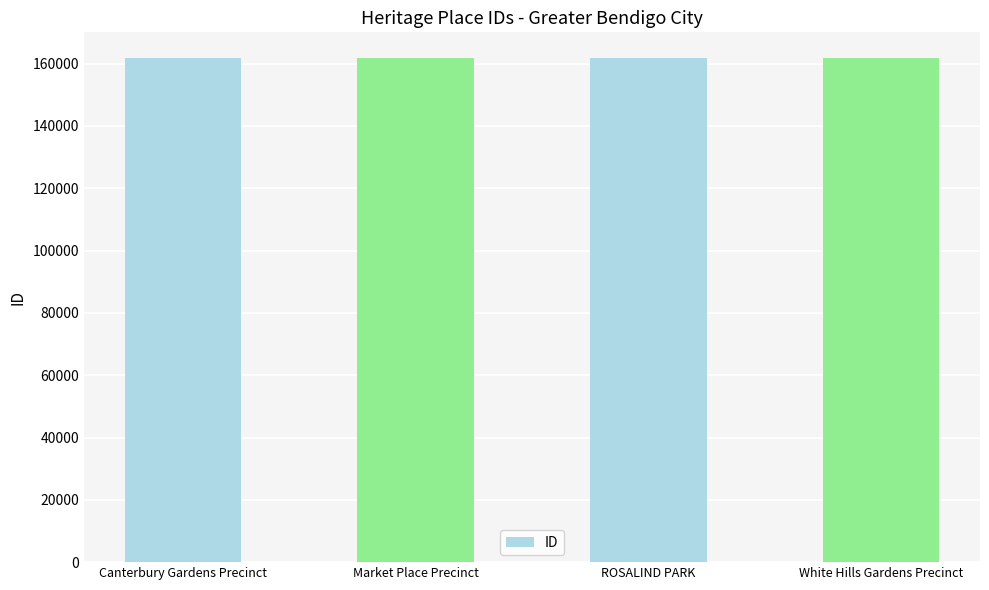

What position from the right is ROSALIND PARK?

2